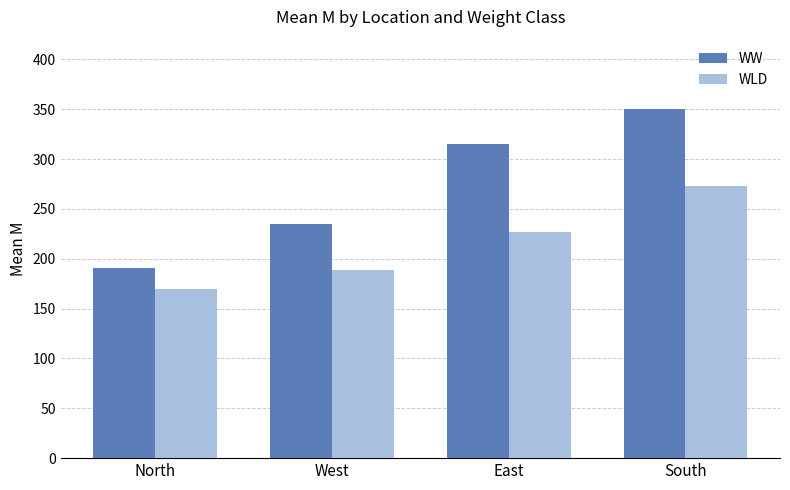

What is the average value of the WW series?

272.6